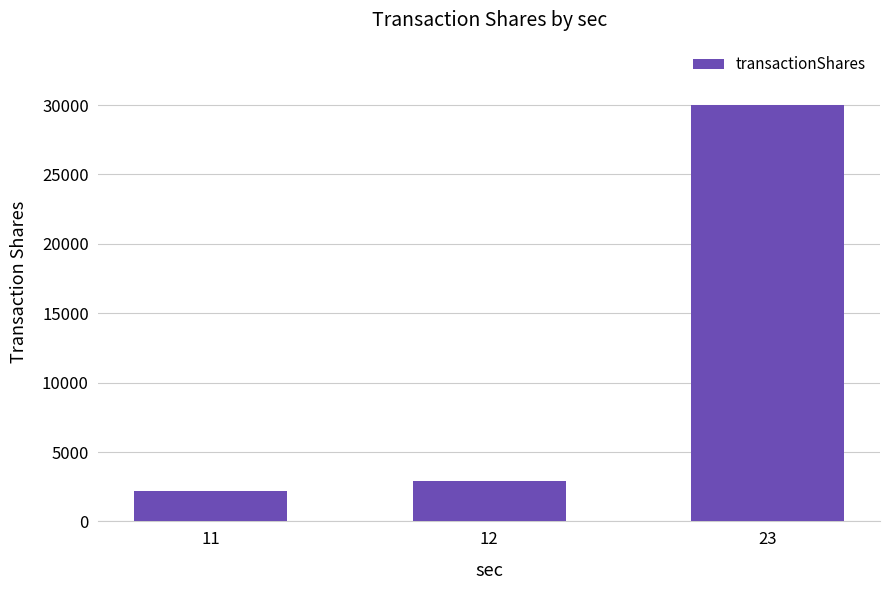

How many series are shown in this chart?

1